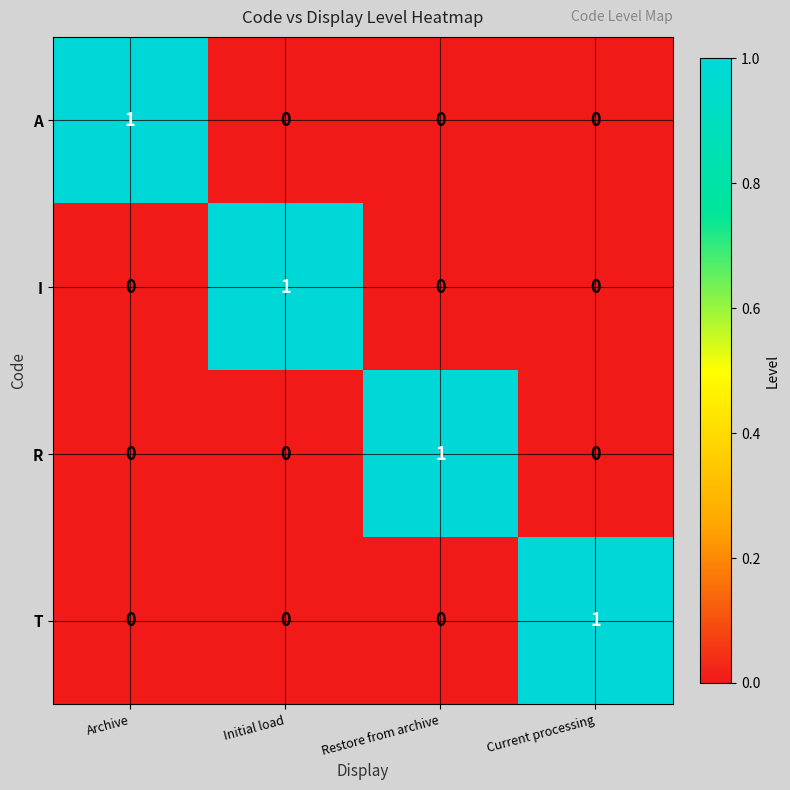

At how many categories does at least one series exceed 0?

4